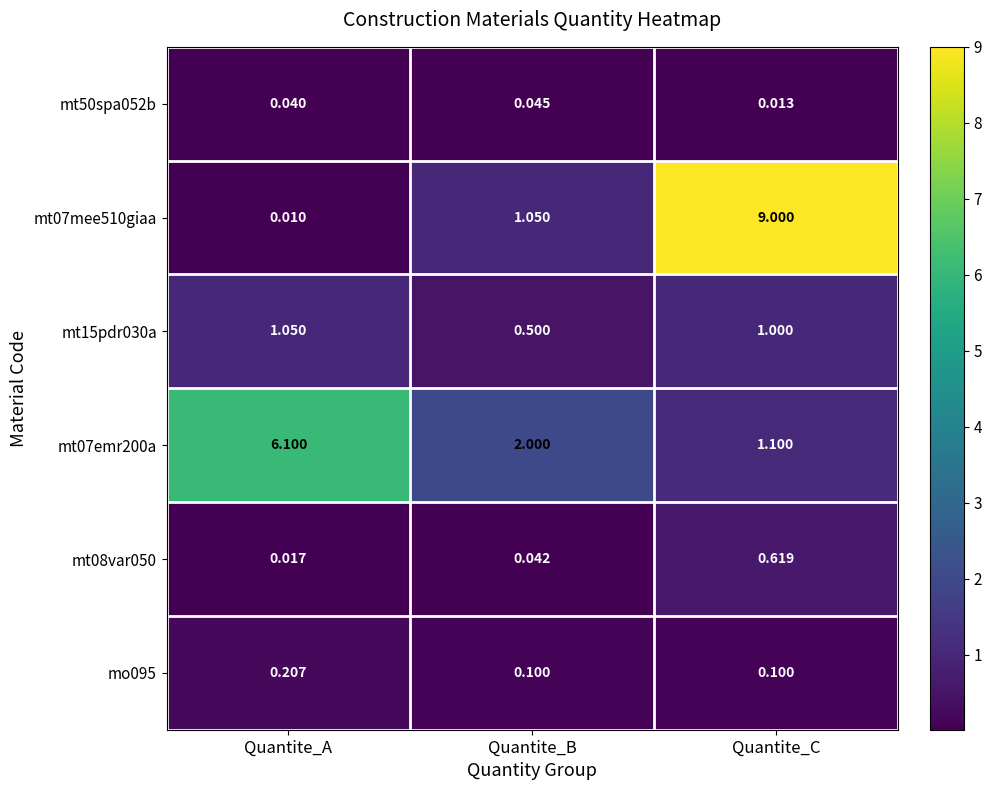

Which series changed the most between Quantite_B and Quantite_C?

mt07mee510giaa